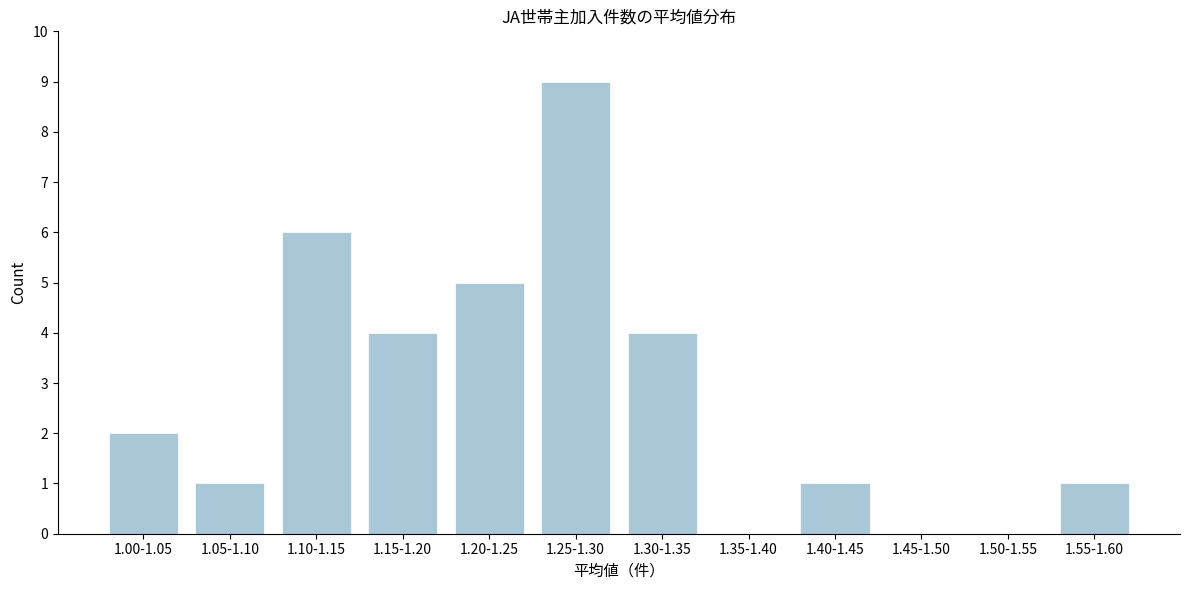

Reading left to right, what are all the values shown in this chart?

1.00-1.05=2	1.05-1.10=1	1.10-1.15=6	1.15-1.20=4	1.20-1.25=5	1.25-1.30=9	1.30-1.35=4	1.35-1.40=0	1.40-1.45=1	1.45-1.50=0	1.50-1.55=0	1.55-1.60=1